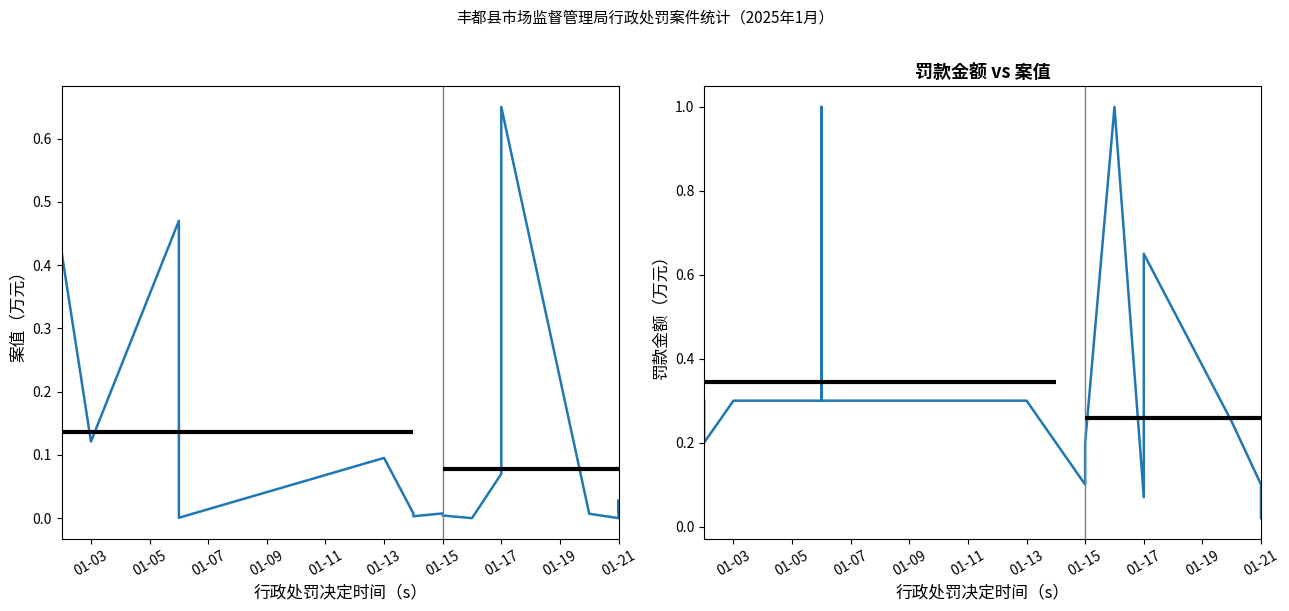

At how many categories does at least one series exceed 0?

19